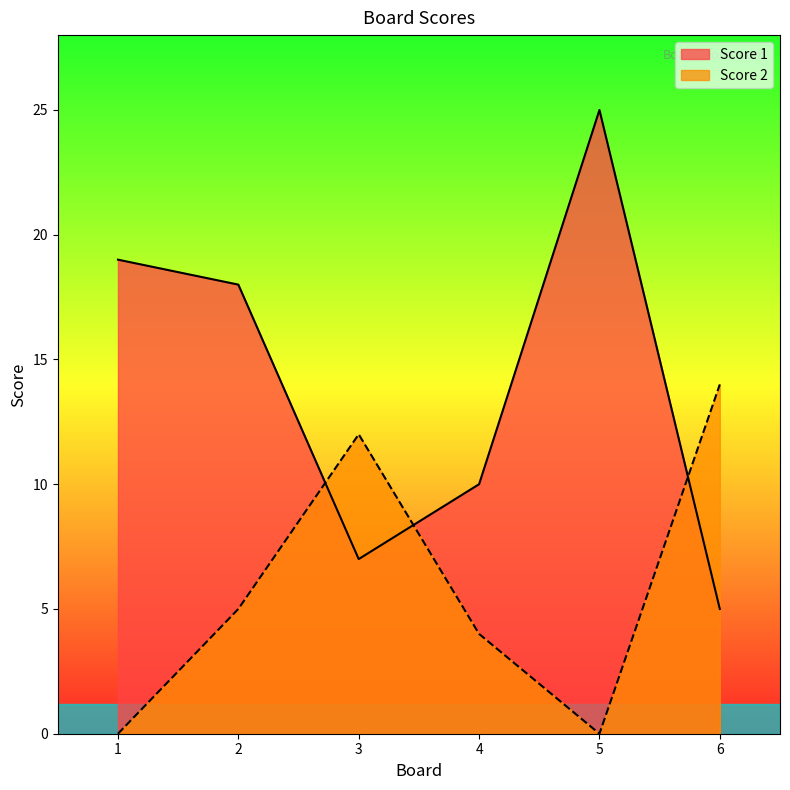

What are all the series names shown in the legend?

Score 1, Score 2